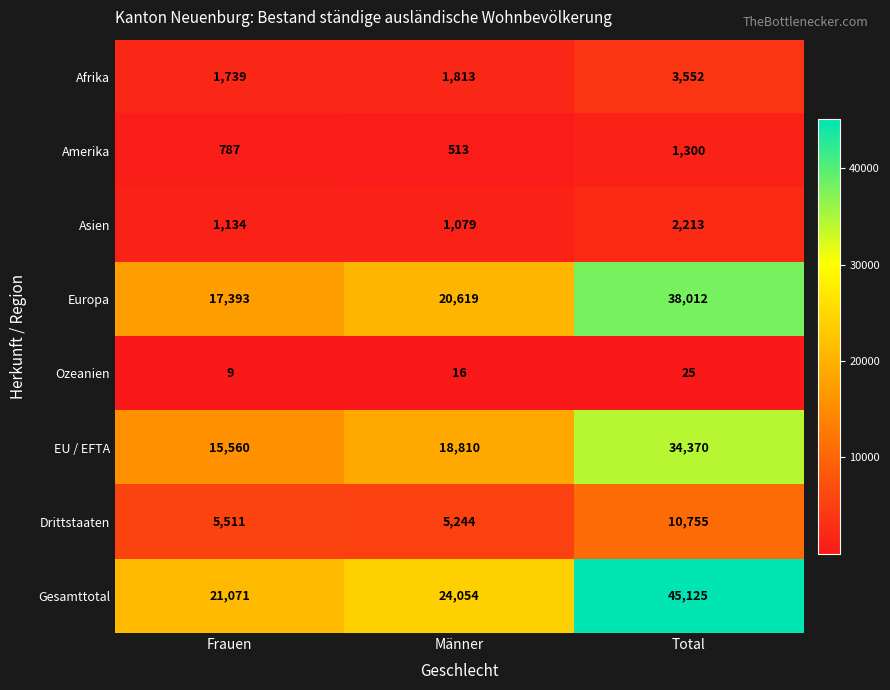

The Afrika series shows 1813 at Männer. True or false?

True